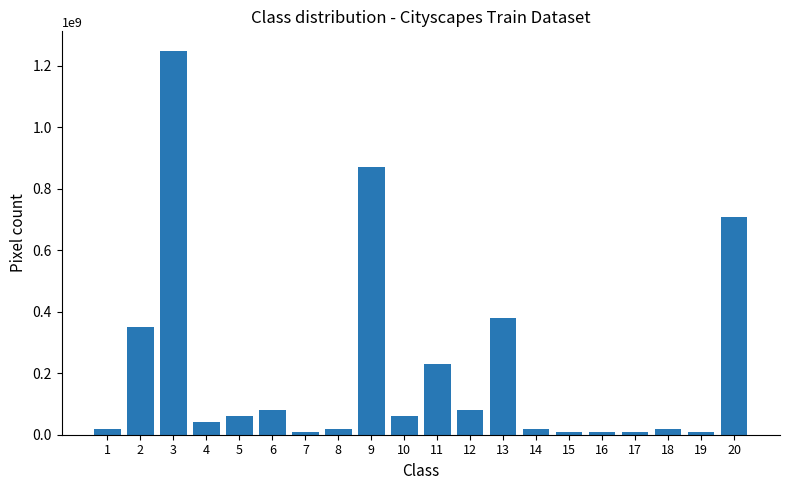

Approximately how many times larger is the value at 4 compared to 18?

2.0